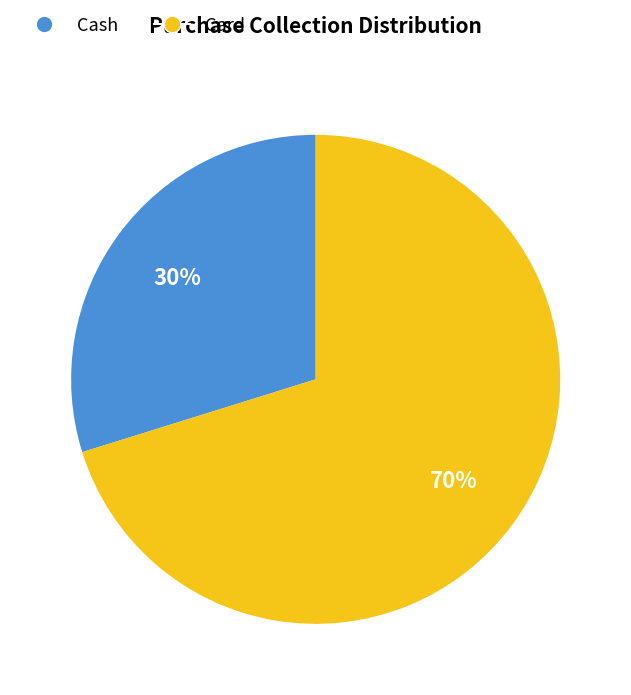

True or false: Card accounts for 70% of the total.

True